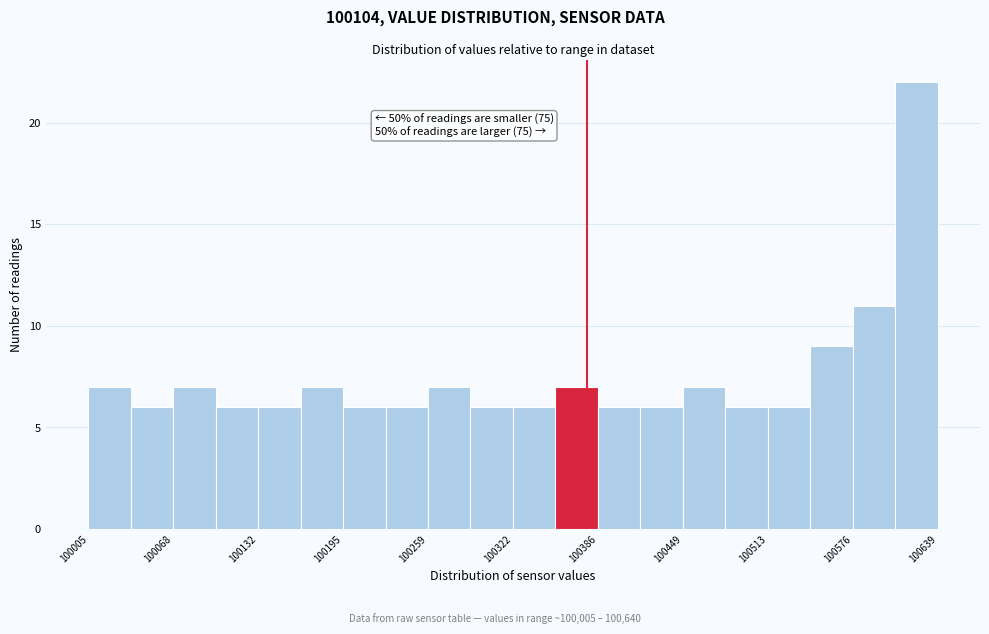

Read against the x-axis, roughly where is the centre of the tallest bar?

100620